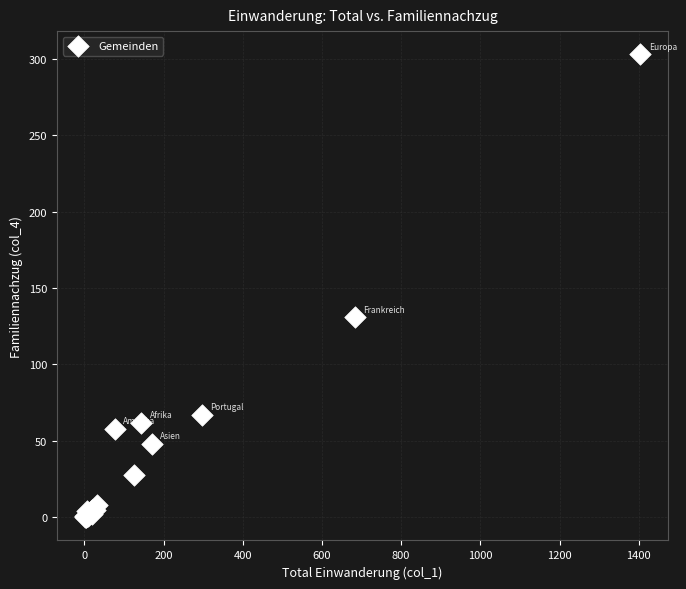

What Y value in the scatter plot is closest to 151?

131